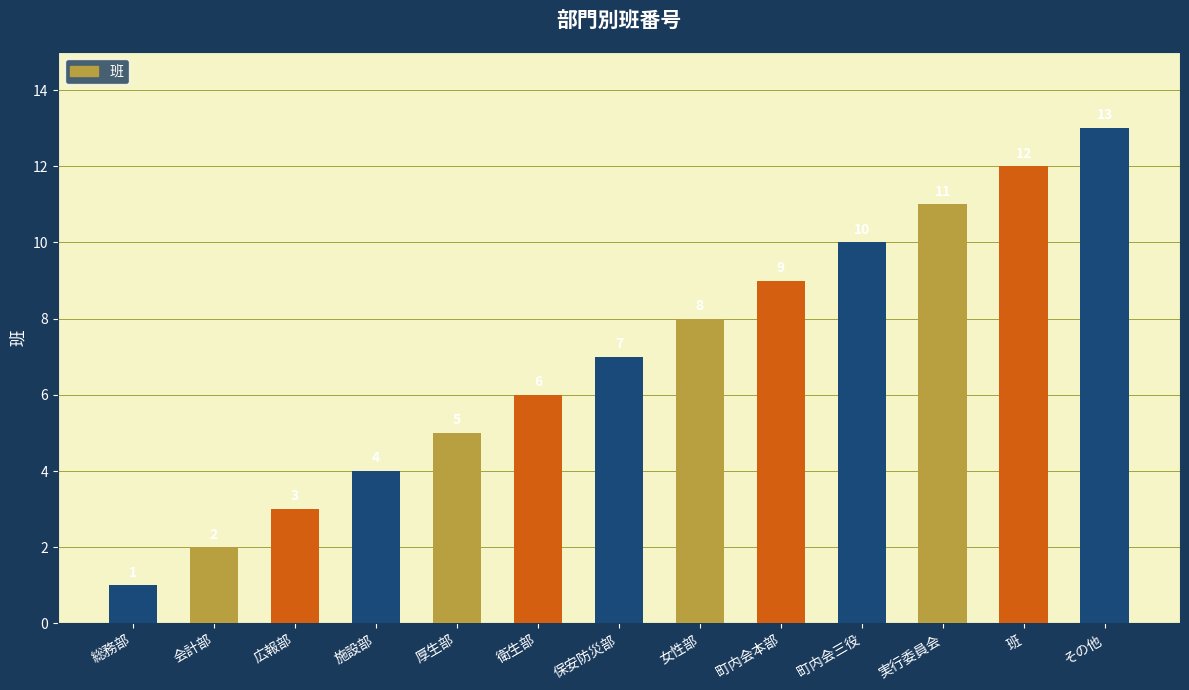

Does the chart contain any negative values?

No